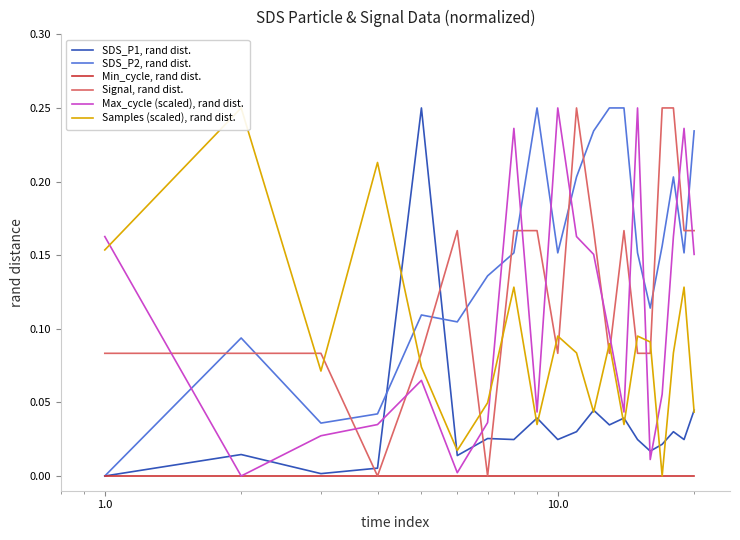

True or false: SDS_P1, rand dist. and Max_cycle (scaled), rand dist. cross at least once.

True